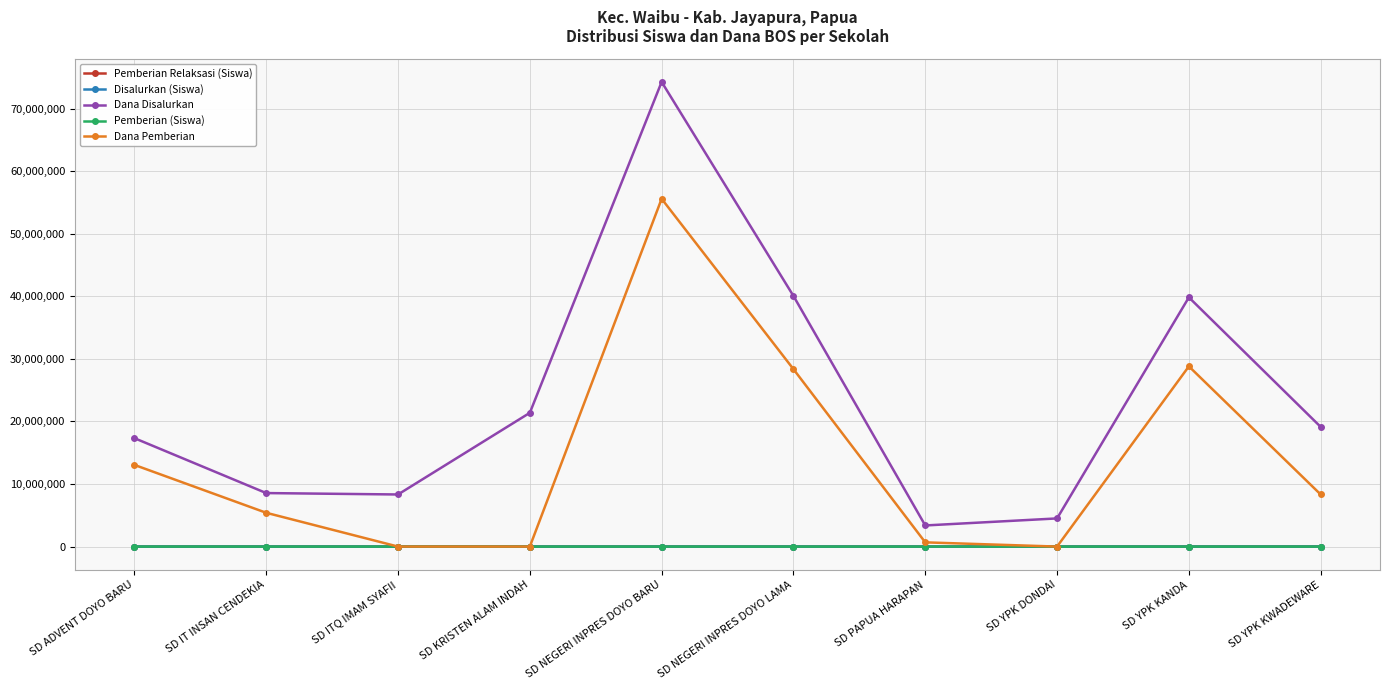

What is the label of the 6th point from the left?

SD NEGERI INPRES DOYO LAMA